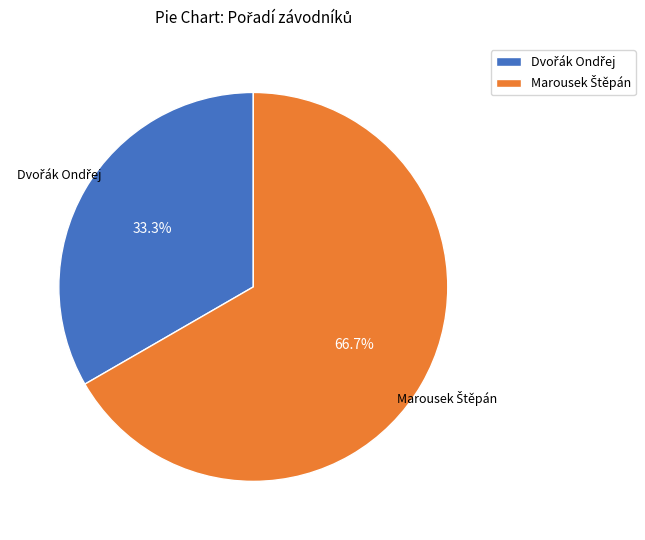

Is there a majority slice in this chart?

Yes